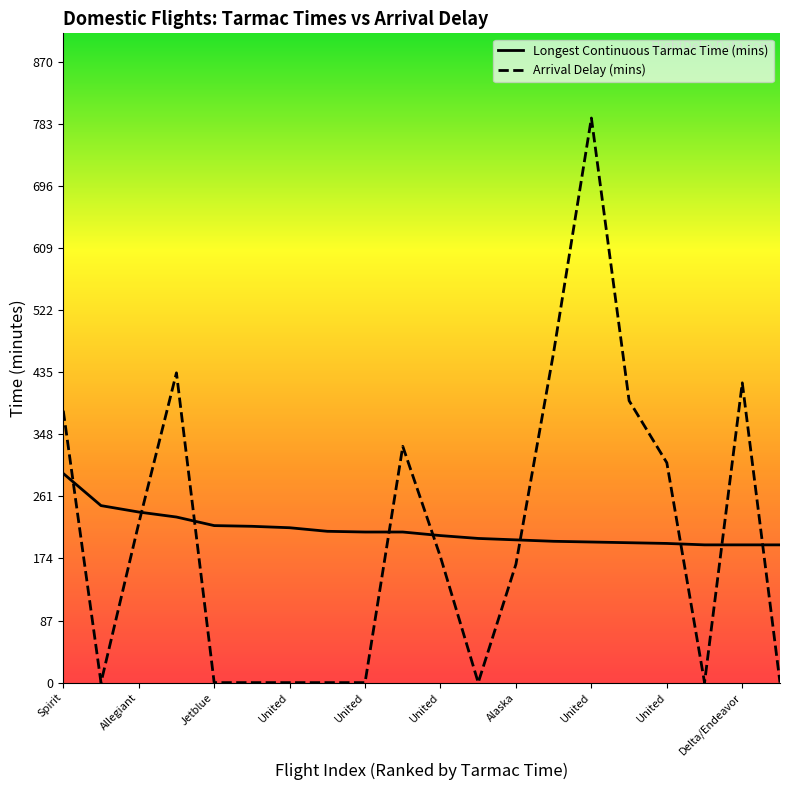

How many lines are shown in the chart?

2